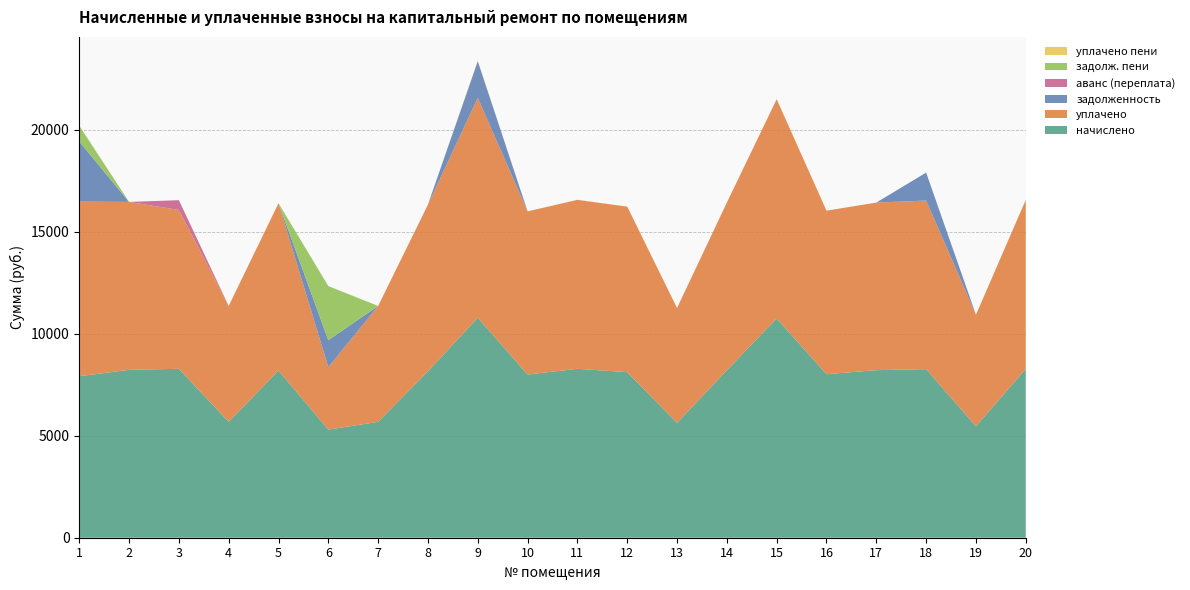

Reading left to right, what are all the values shown in this chart?

начислено: 7915.7	8230.3	8280.0	5680.1	8197.2	5299.2	5680.1	8164.1	10780.6	7998.5	8280.0	8114.4	5630.4	8213.8	10747.4	8015.0	8213.8	8263.4	5464.8	8280.0
уплачено: 8557.8	8230.3	7786.0	5680.1	8197.2	3059.2	5680.1	8164.1	10780.6	7998.5	8280.0	8114.4	5630.4	8213.8	10747.4	8015.0	8213.8	8263.4	5464.8	8280.0
задолженность: 2950.8	0.0	0.0	0.0	0.0	1324.8	0.0	0.0	1796.8	0.0	0.0	0.0	0.0	0.0	0.0	0.0	0.0	1371.1	0.0	0.0
аванс (переплата): 0.0	0.0	479.0	0.0	0.0	0.0	0.0	0.0	0.0	0.0	0.0	0.0	0.0	0.0	0.0	0.0	0.0	0.0	0.0	0.0
задолж. пени: 769.6	0.0	0.0	0.0	0.0	2649.6	0.0	0.0	0.0	0.0	0.0	0.0	0.0	0.0	0.0	0.0	0.0	0.0	0.0	0.0
уплачено пени: 19.5	0.0	0.0	0.0	0.0	3.4	0.0	0.0	22.2	0.0	7.0	0.0	0.0	0.0	0.0	0.0	0.0	0.0	0.0	0.0